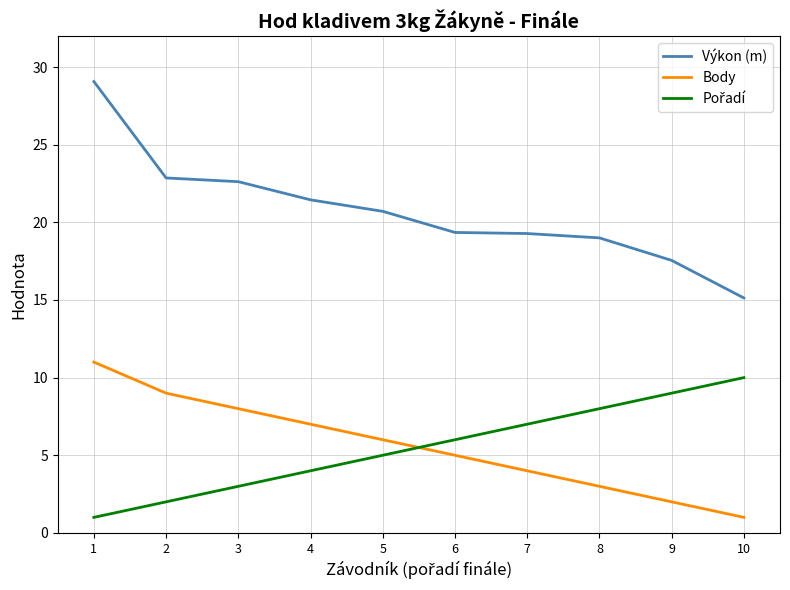

List the labels in order of Body value, largest first.

1, 2, 3, 4, 5, 6, 7, 8, 9, 10